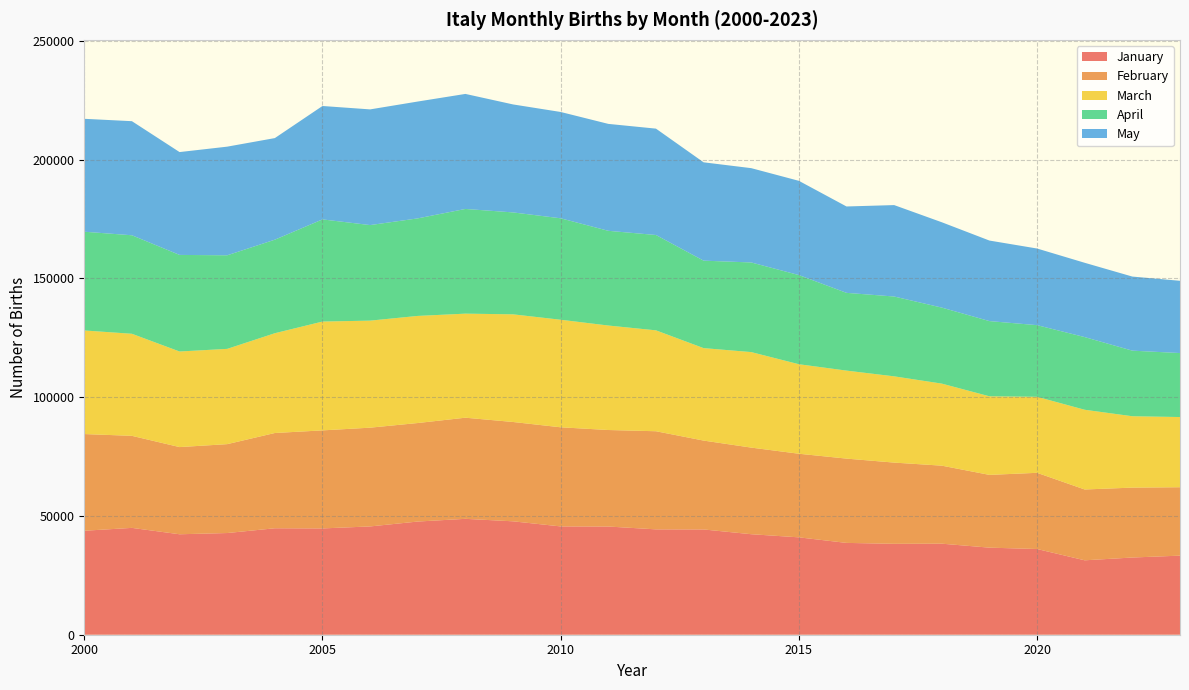

Reading left to right, what are all the values shown in this chart?

January: 2000=43764	2001=44970	2002=42282	2003=42800	2004=44810	2005=44740	2006=45580	2007=47639	2008=48778	2009=47734	2010=45586	2011=45540	2012=44347	2013=44308	2014=42305	2015=40988	2016=38649	2017=38264	2018=38321	2019=36647	2020=36077	2021=31321	2022=32497	2023=33287
February: 2000=40694	2001=38742	2002=36696	2003=37412	2004=40093	2005=41266	2006=41568	2007=41467	2008=42566	2009=41805	2010=41721	2011=40622	2012=41298	2013=37407	2014=36454	2015=35188	2016=35477	2017=34182	2018=32836	2019=30628	2020=32070	2021=29808	2022=29420	2023=28790
March: 2000=43605	2001=42957	2002=40234	2003=40103	2004=42000	2005=45805	2006=45053	2007=45079	2008=43798	2009=45312	2010=45265	2011=43979	2012=42472	2013=38919	2014=40202	2015=37675	2016=37041	2017=36306	2018=34535	2019=33079	2020=32003	2021=33556	2022=30041	2023=29547
April: 2000=41559	2001=41461	2002=40651	2003=39383	2004=39371	2005=43001	2006=40218	2007=41052	2008=44069	2009=42899	2010=42701	2011=39864	2012=40124	2013=36812	2014=37725	2015=37528	2016=32727	2017=33599	2018=31995	2019=31650	2020=30145	2021=30586	2022=27605	2023=26932
May: 2000=47528	2001=48018	2002=43284	2003=45729	2004=42759	2005=47730	2006=48694	2007=49183	2008=48412	2009=45451	2010=44751	2011=45005	2012=44773	2013=41389	2014=39693	2015=39666	2016=36354	2017=38484	2018=35920	2019=33899	2020=32259	2021=31273	2022=31183	2023=30411